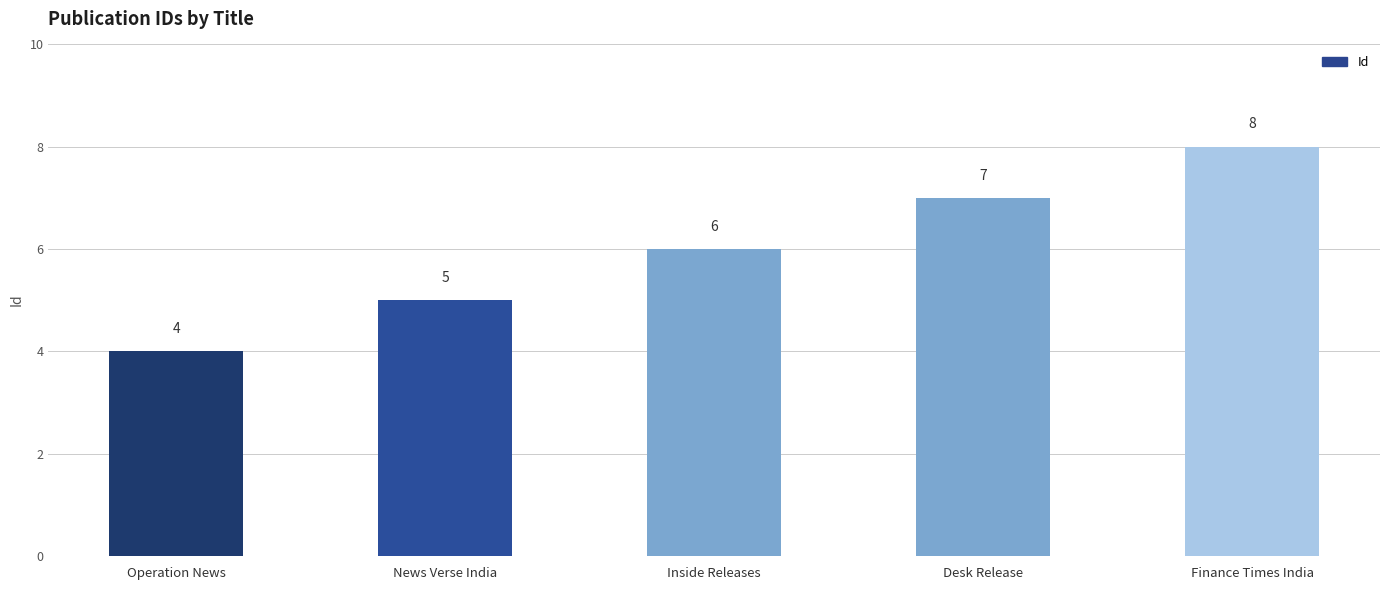

Rank the categories by value from highest to lowest.

Finance Times India, Desk Release, Inside Releases, News Verse India, Operation News